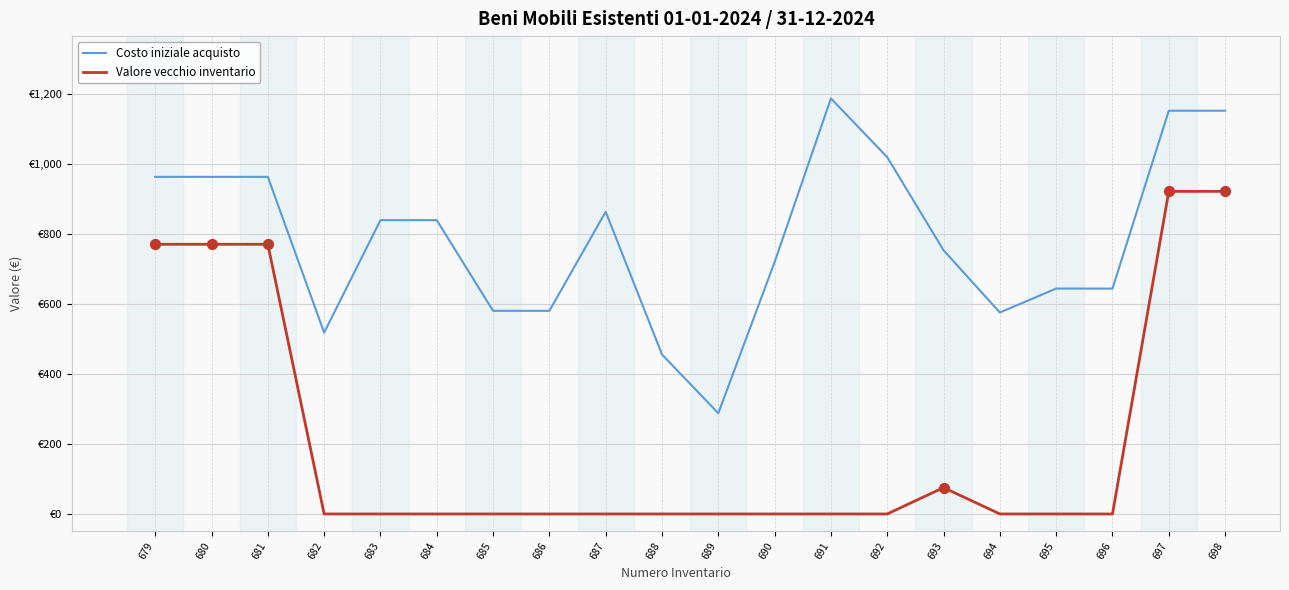

At how many categories does at least one series exceed 829?

10